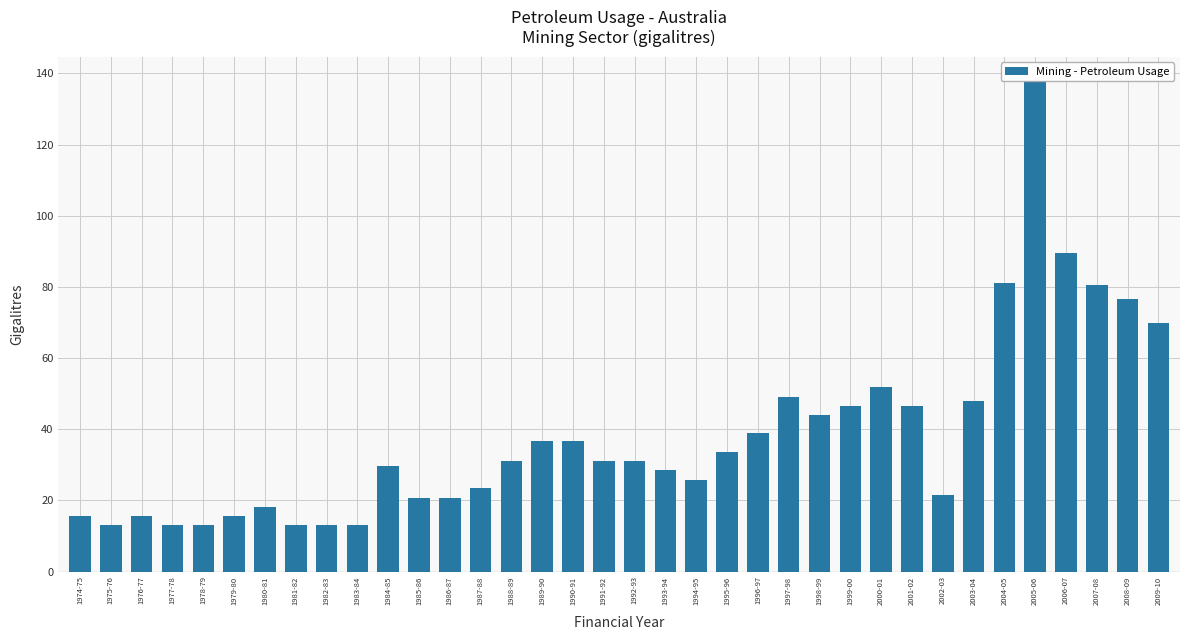

How many bars are there in total?

36